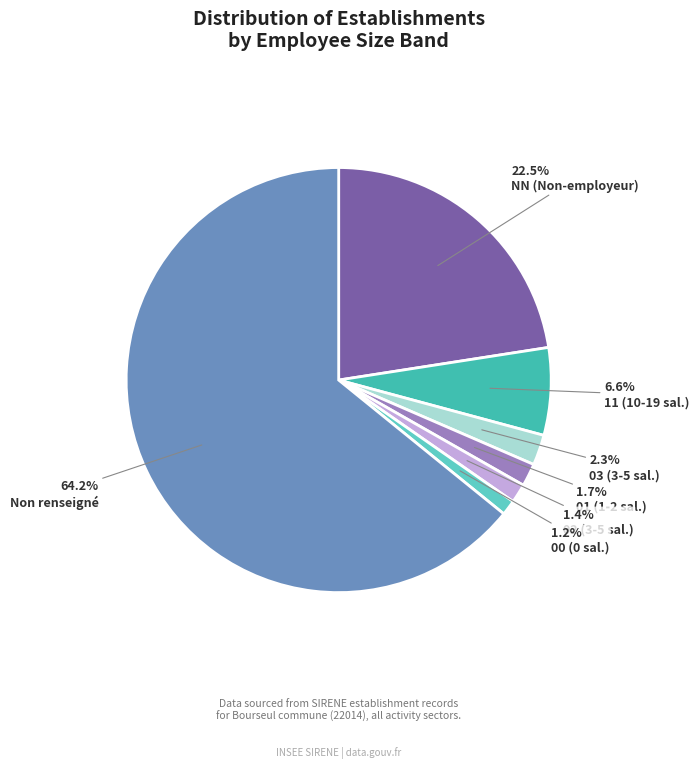

How many slices are in this pie chart?

7